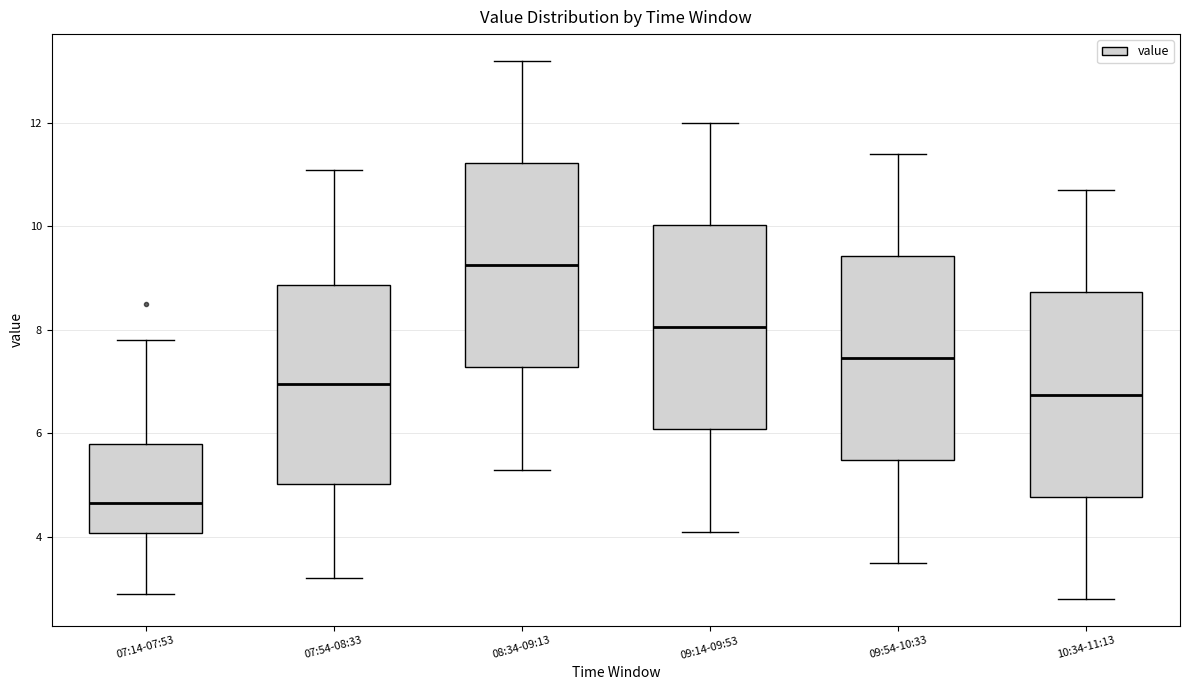

Reading left to right, read every box against the y-axis: the position of its median line, the range the box covers, and the ends of its whiskers. The values are not printed on the chart, so give them approximately, as read against the axis.

07:14-07:53: median 4.6, box 4.0 to 5.8, whiskers 3.0 to 7.8
07:54-08:33: median 7.0, box 5.0 to 8.8, whiskers 3.2 to 11.2
08:34-09:13: median 9.2, box 7.2 to 11.2, whiskers 5.4 to 13.2
09:14-09:53: median 8.0, box 6.0 to 10.0, whiskers 4.2 to 12.0
09:54-10:33: median 7.4, box 5.4 to 9.4, whiskers 3.6 to 11.4
10:34-11:13: median 6.8, box 4.8 to 8.8, whiskers 2.8 to 10.8